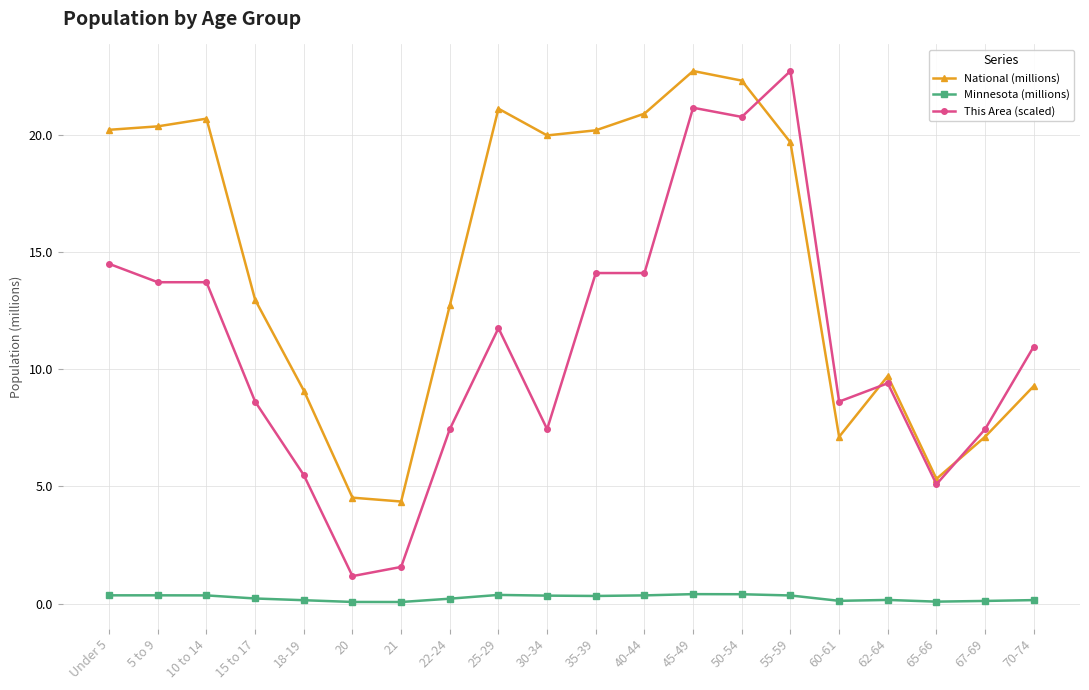

Rank the series by their average value, from highest to lowest.

National (millions), This Area (scaled), Minnesota (millions)